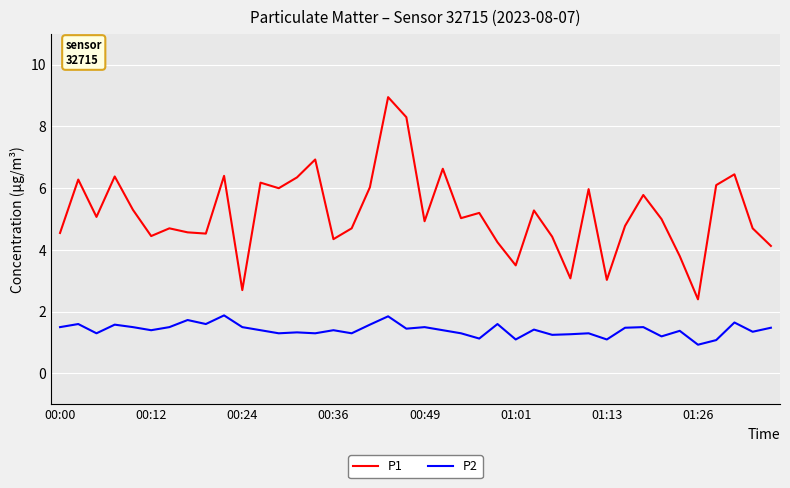

Rank the series by their average value, from lowest to highest.

P2, P1